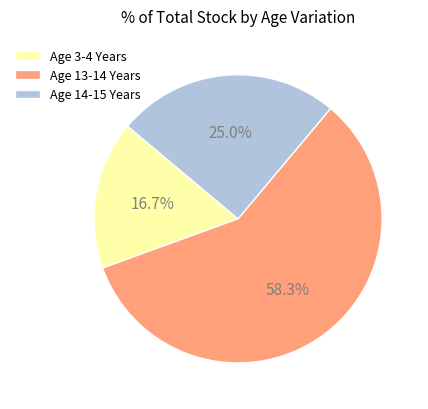

To the nearest percent, what is the average slice percentage?

33%